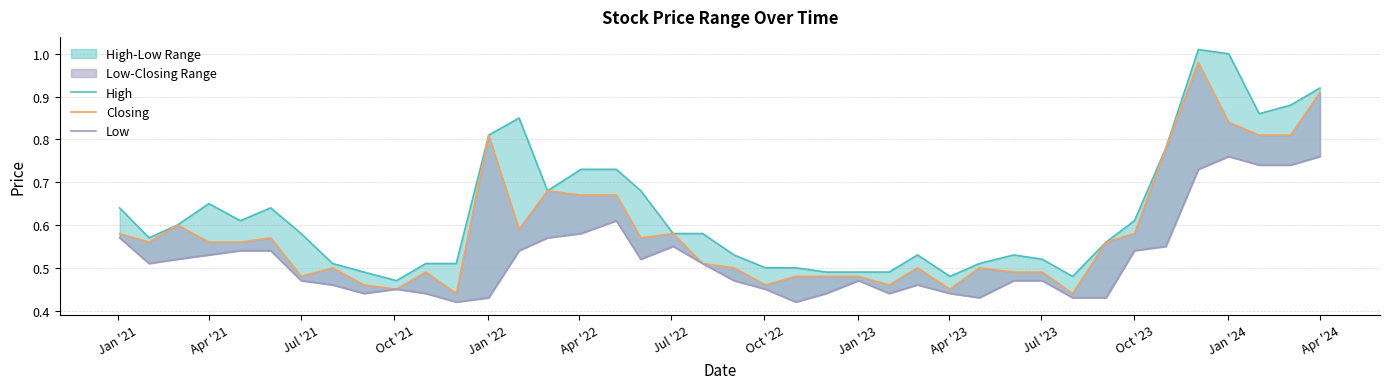

Rank the series by their maximum value, from lowest to highest.

Low, Closing, High